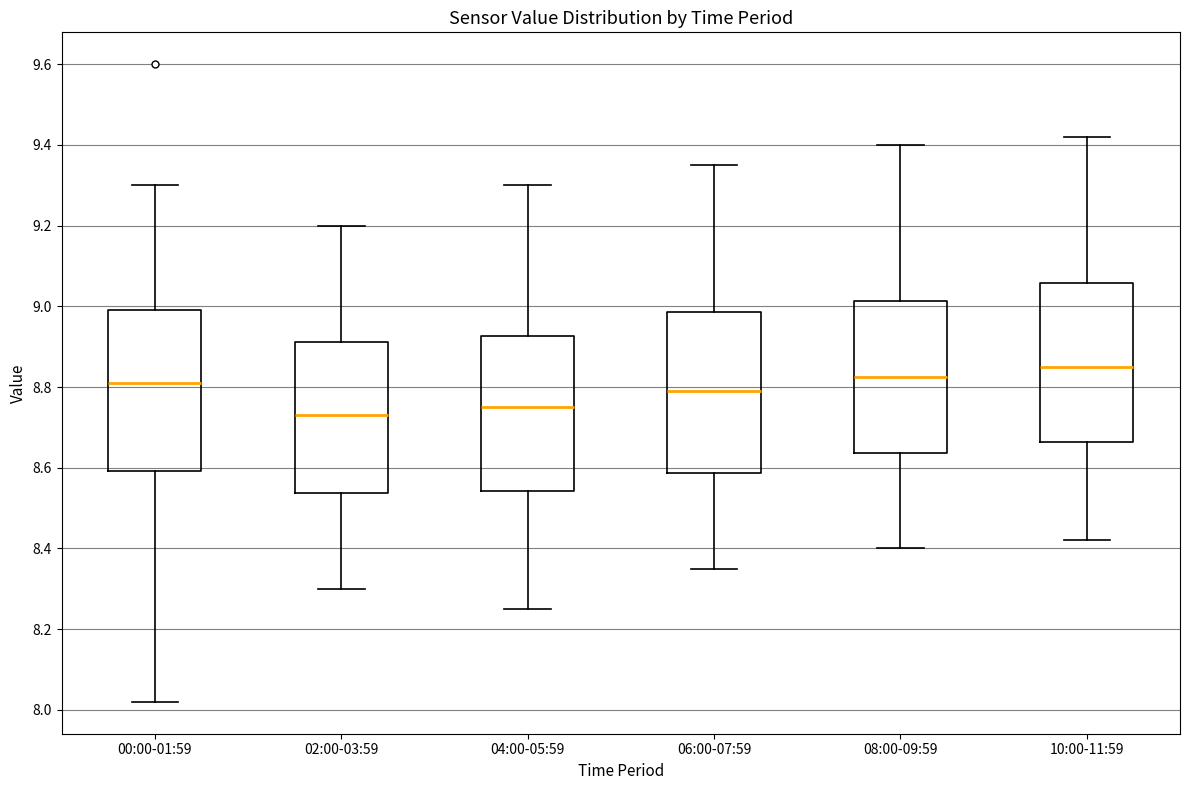

Reading left to right, read every box against the y-axis: the position of its median line, the range the box covers, and the ends of its whiskers. The values are not printed on the chart, so give them approximately, as read against the axis.

00:00-01:59: median 8.82, box 8.60 to 9.00, whiskers 8.02 to 9.30
02:00-03:59: median 8.74, box 8.54 to 8.92, whiskers 8.30 to 9.20
04:00-05:59: median 8.76, box 8.54 to 8.92, whiskers 8.26 to 9.30
06:00-07:59: median 8.80, box 8.58 to 8.98, whiskers 8.36 to 9.36
08:00-09:59: median 8.82, box 8.64 to 9.02, whiskers 8.40 to 9.40
10:00-11:59: median 8.86, box 8.66 to 9.06, whiskers 8.42 to 9.42